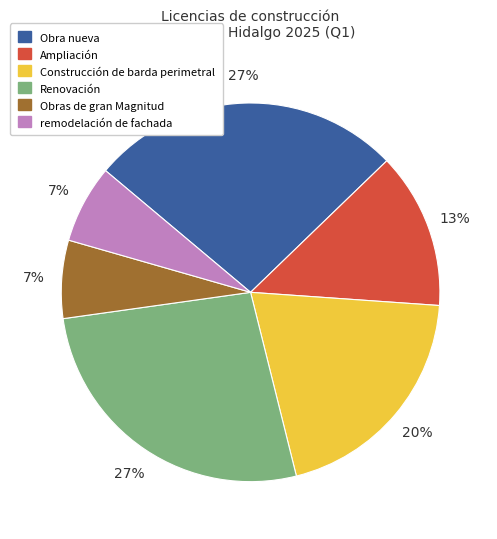

To the nearest percent, what percentage of the pie is remodelación de fachada?

7%